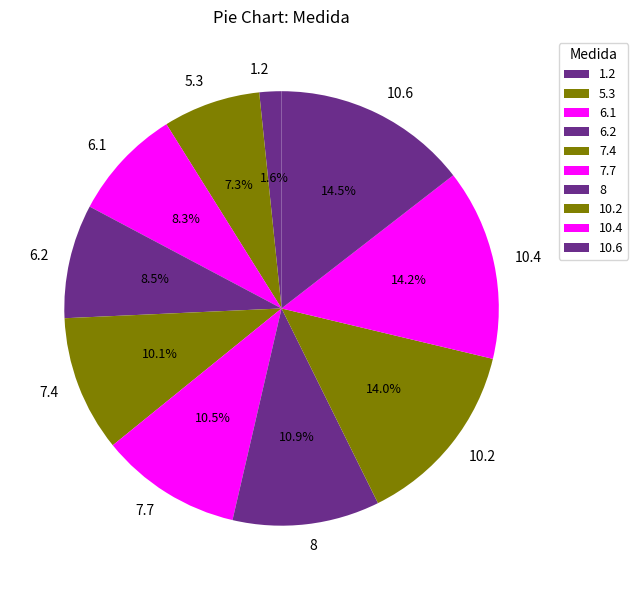

What percentage is the 8 slice, to the nearest percent?

11%